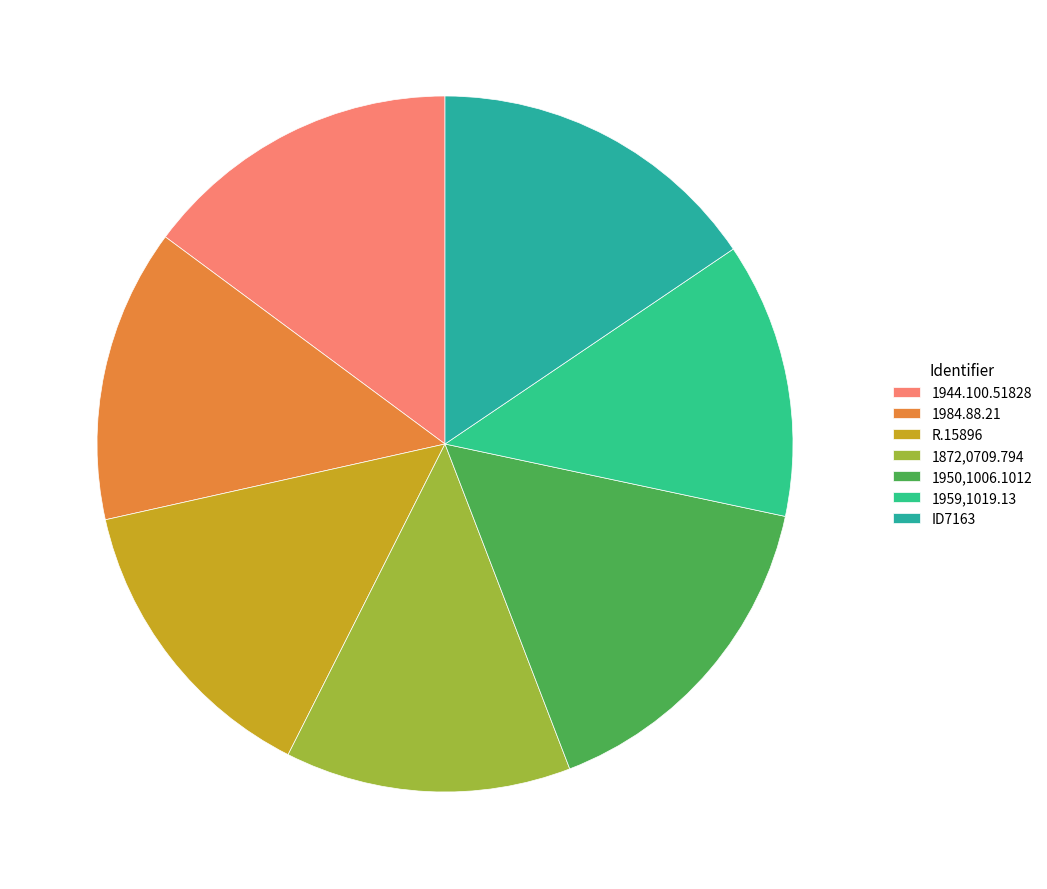

To the nearest percent, what portion does 1872,0709.794 represent?

13%